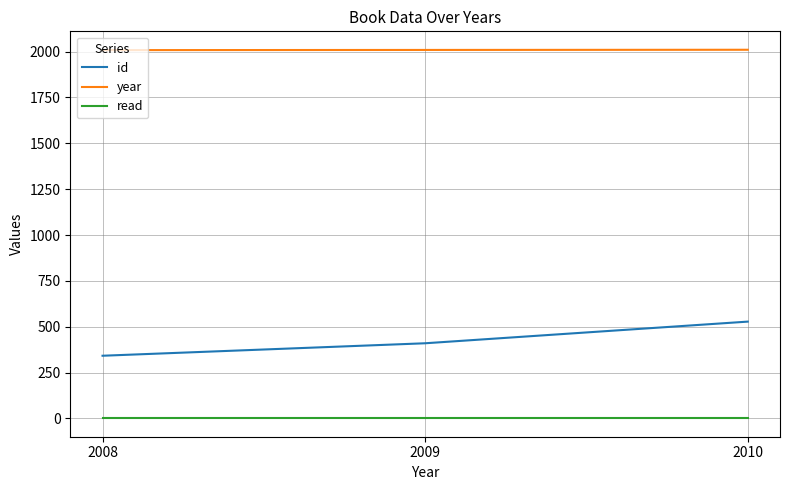

Read the year value at 2009.

2009